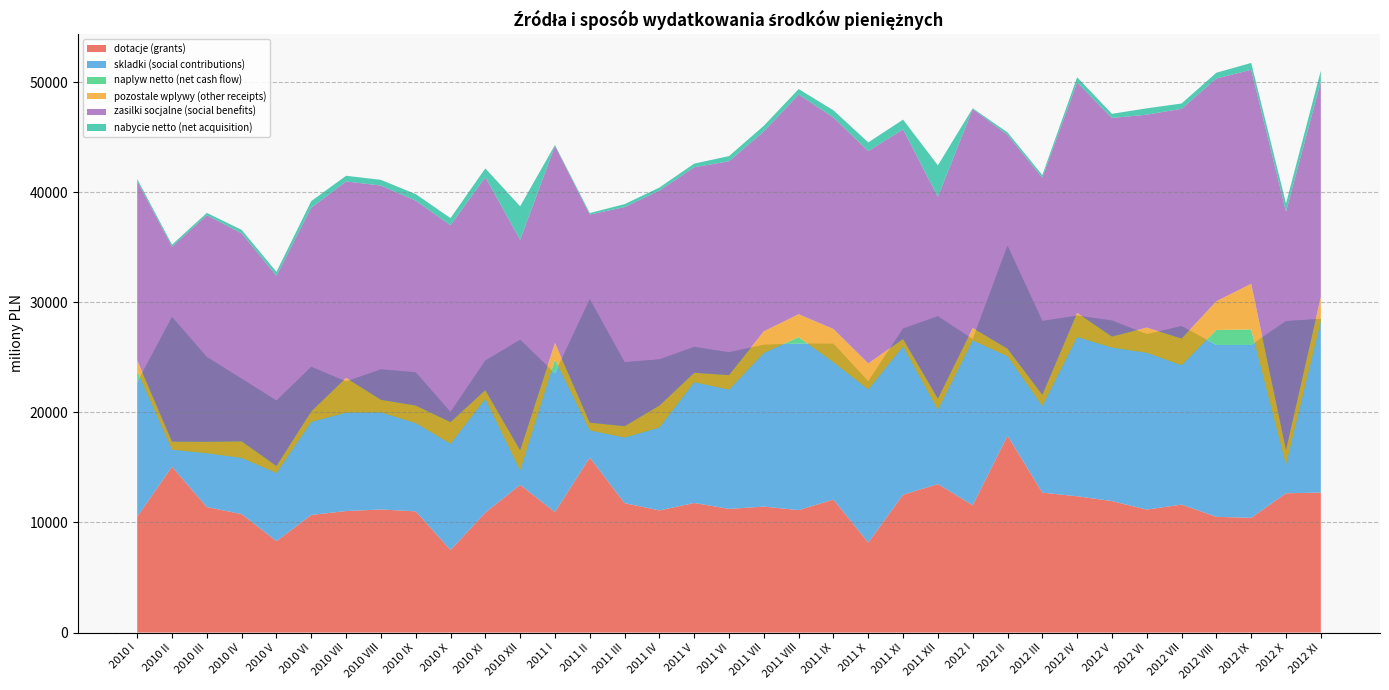

Reading left to right, list all the values displayed in this chart.

dotacje (grants): 10522	15062	11398	10758	8302	10678	11035	11177	11009	7500	10898	13410	10942	15896	11754	11092	11768	11229	11440	11119	12077	8171	12519	13486	11563	17882	12707	12377	11941	11169	11621	10509	10421	12648	12714
skladki (social contributions): 12207	13596	13622	12295	12761	13451	11765	12722	12622	12526	13804	13177	12596	14380	12799	13717	14171	14225	14693	15126	14148	14640	15085	15242	15077	17244	15591	16407	16393	15923	16209	15610	15700	15636	15774
naplyw netto (net cash flow): 1015	-12052	-8735	-7192	-6571	-4998	-2834	-3907	-4603	-2880	-3473	-11869	1253	-11917	-6844	-6190	-3203	-3394	-743	581	-1673	-735	-1614	-8505	-110	-10032	-7731	-1943	-2454	-1681	-3548	1368	1403	-13037	-218
pozostale wplywy (other receipts): 978	736	1044	1508	639	962	3169	1149	1591	1971	792	1834	1512	708	1033	1999	854	1326	1969	2085	3016	2370	674	1026	1129	692	1031	2199	1005	2286	2422	2606	4152	1360	2221
zasilki socjalne (social benefits): 16277	17704	20577	18890	17264	18500	17834	19454	18606	17877	19333	19126	17892	18896	19898	19524	18669	19418	18155	19951	19210	19290	19032	18318	19884	19415	19708	20916	19849	19337	20864	20229	19431	21615	19538
nabycie netto (net acquisition): 187	182	209	312	362	593	516	519	595	646	803	3035	86	138	268	273	330	469	511	498	651	781	888	2863	73	227	243	474	378	576	481	523	627	748	1000